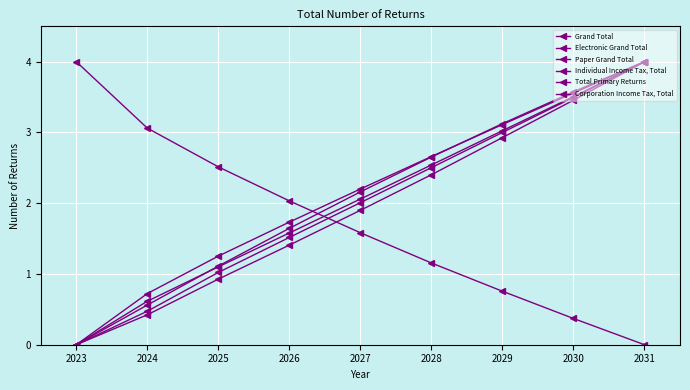

True or false: Total Primary Returns and Grand Total intersect in this chart.

False